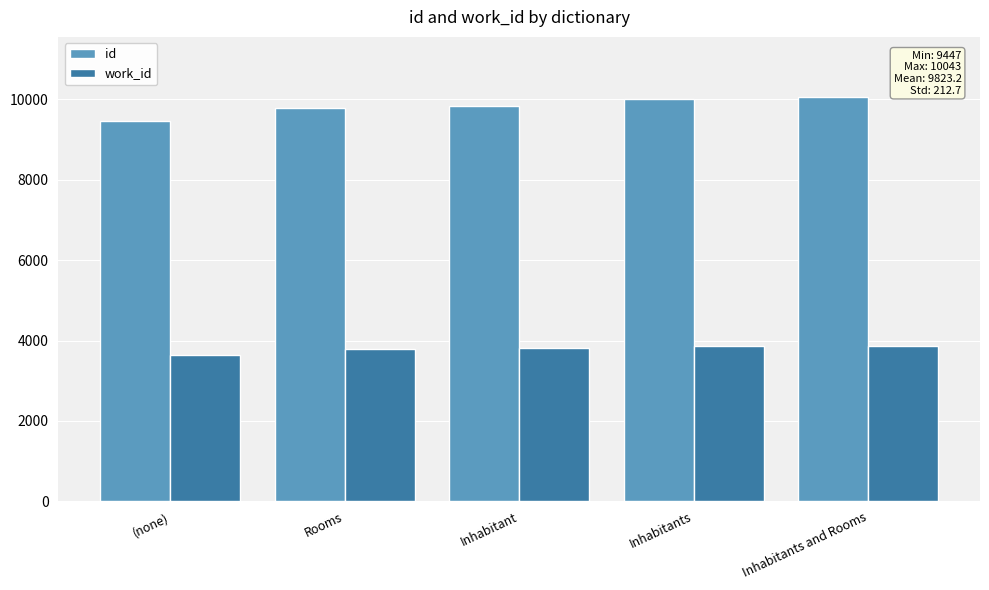

What is the maximum value for id?

10043